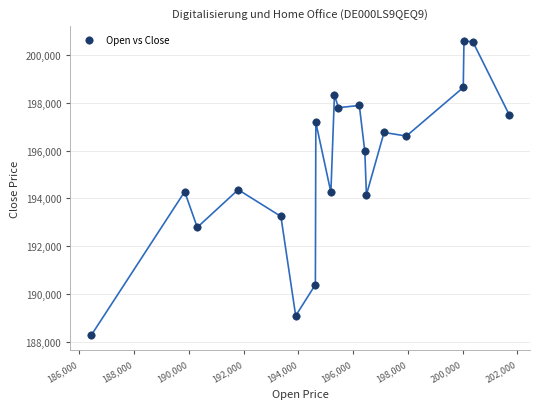

What is the range of Y values (max minus min)?

12304